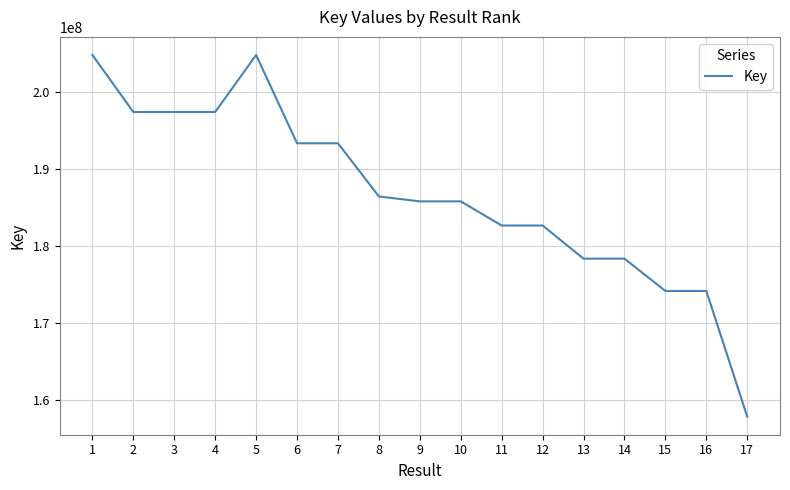

True or false: the data shows 247634376 at 13.

False